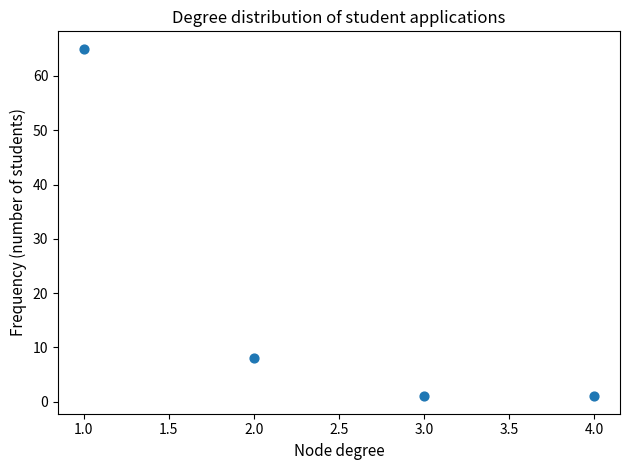

What Y value in the scatter plot is closest to 33?

8